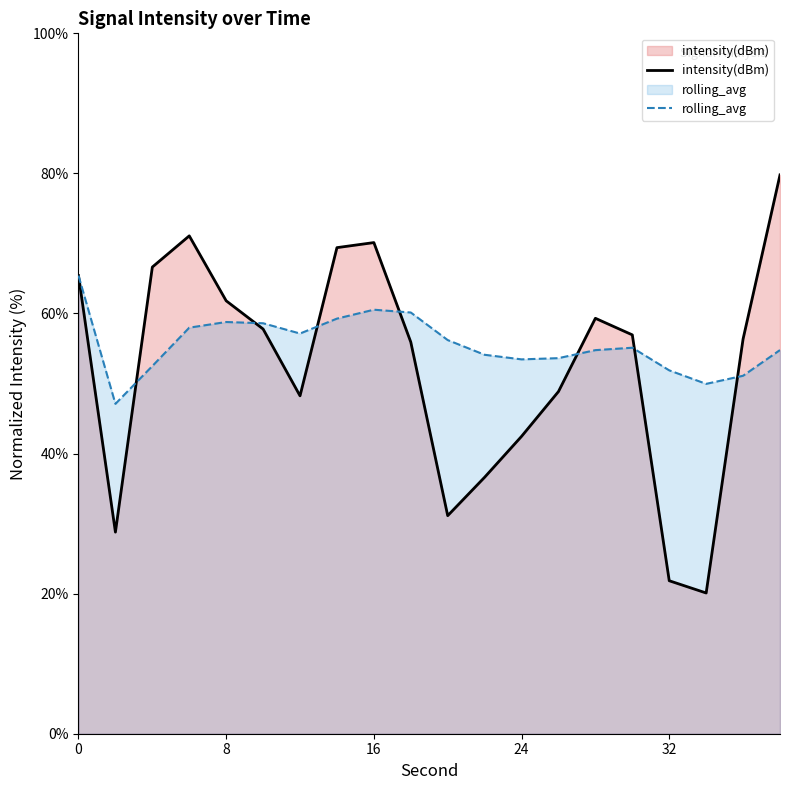

After their last crossing, which series has the higher values: rolling_avg or intensity(dBm)?

intensity(dBm)